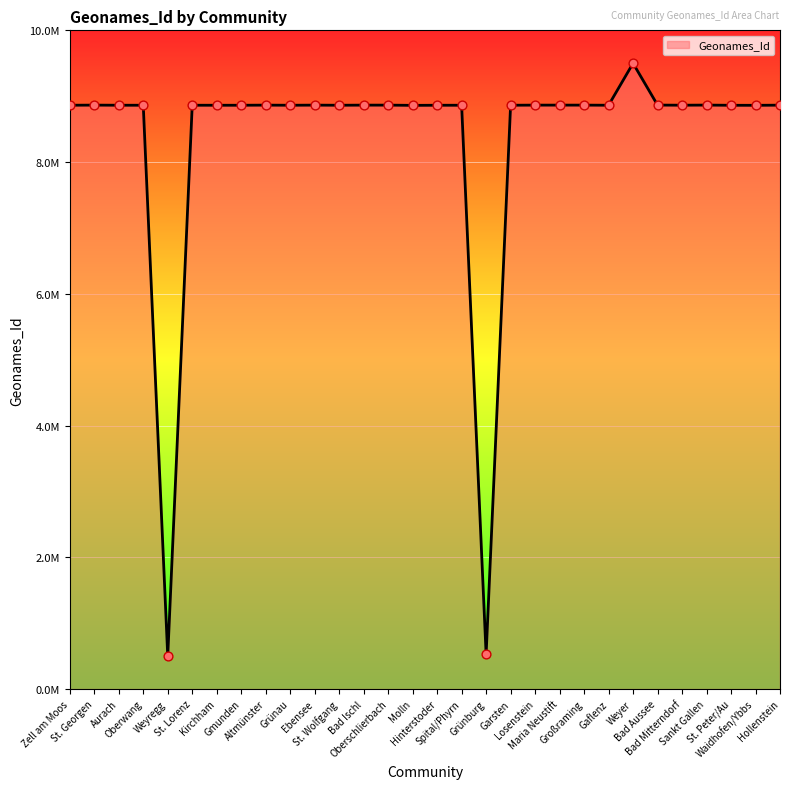

Between Aurach and Spital/Phyrn, which is larger?

Aurach